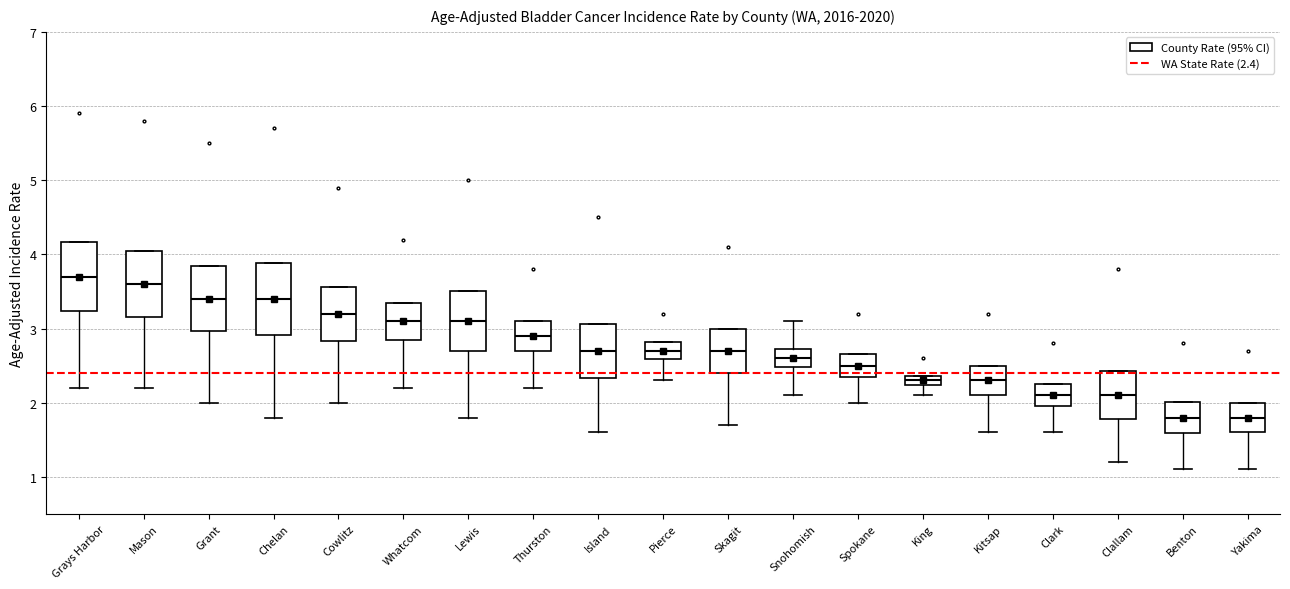

Where does the median line of the box for Pierce sit on the y-axis? The values are not printed on the chart, so give them approximately, as read against the axis.

2.7